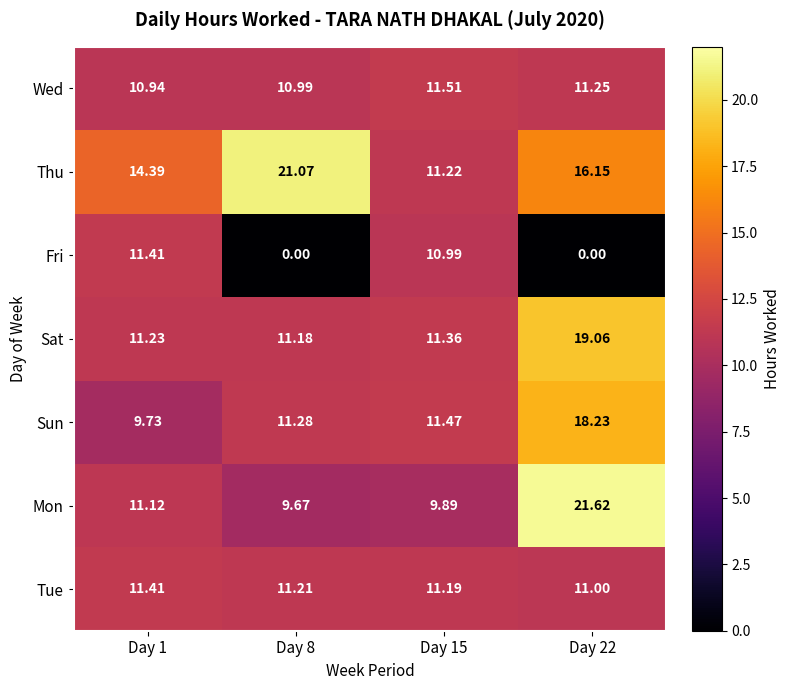

What is the difference between the highest and lowest values at Day 15?

1.6